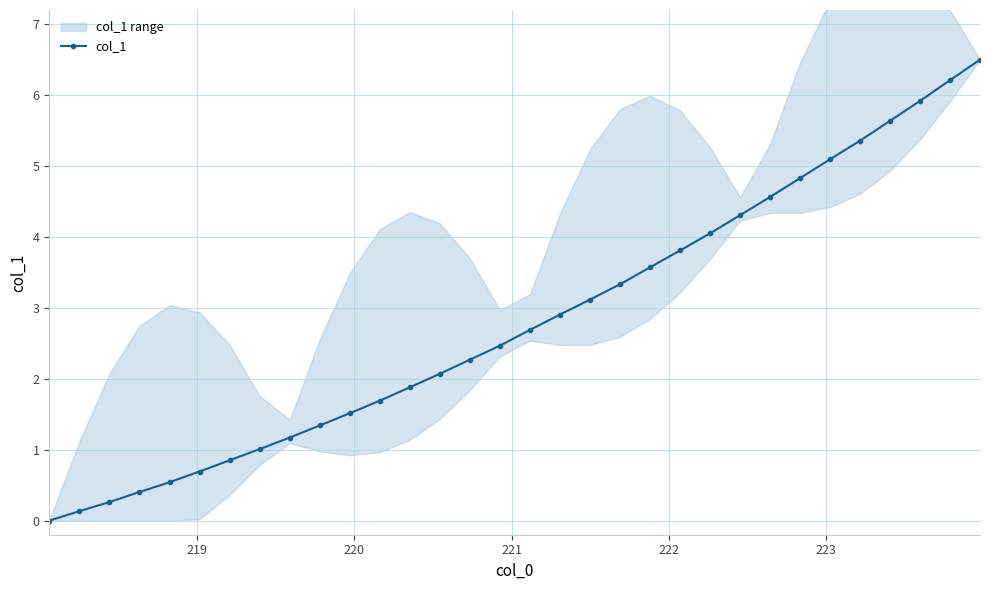

How many values are above zero?

31